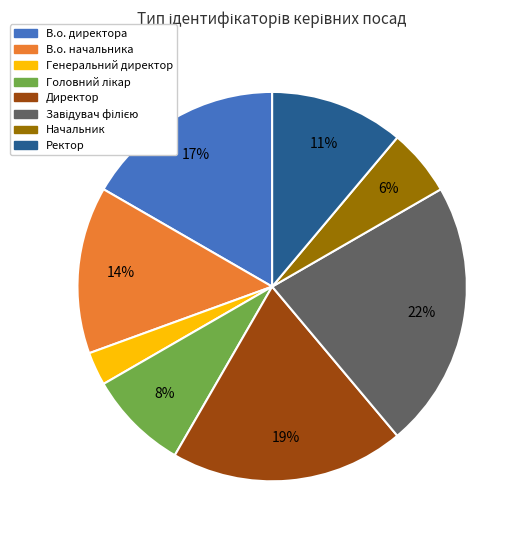

Do Генеральний директор and В.о. директора together represent more than half of the pie?

No